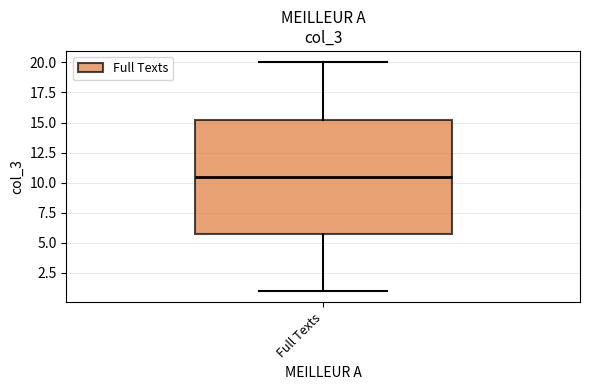

Transcribe this box plot: give where the median line is, the range the box spans, and where the two whiskers end, as read against the y-axis. The values are not printed on the chart, so give them approximately, as read against the axis.

median 10.5, box 6.0 to 15.5, whiskers 1.0 to 20.0